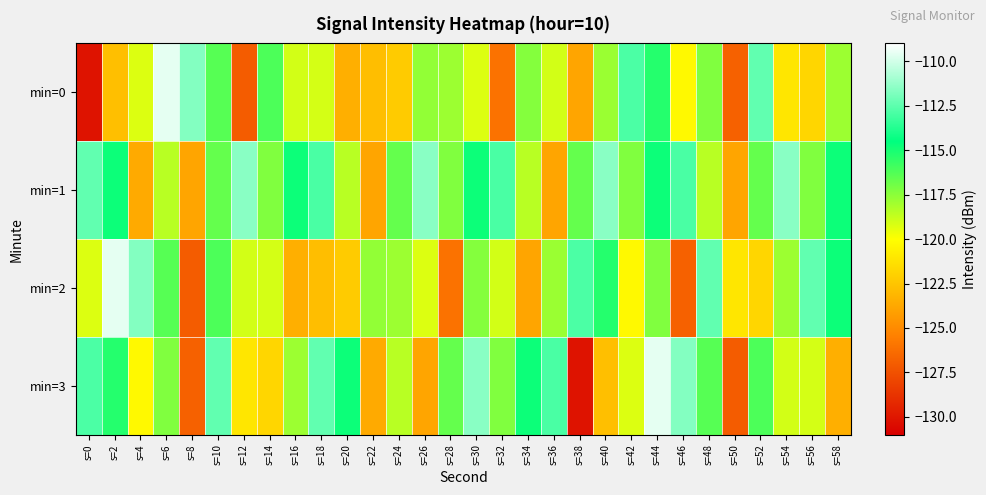

Which series has the largest total across all categories?

min=1